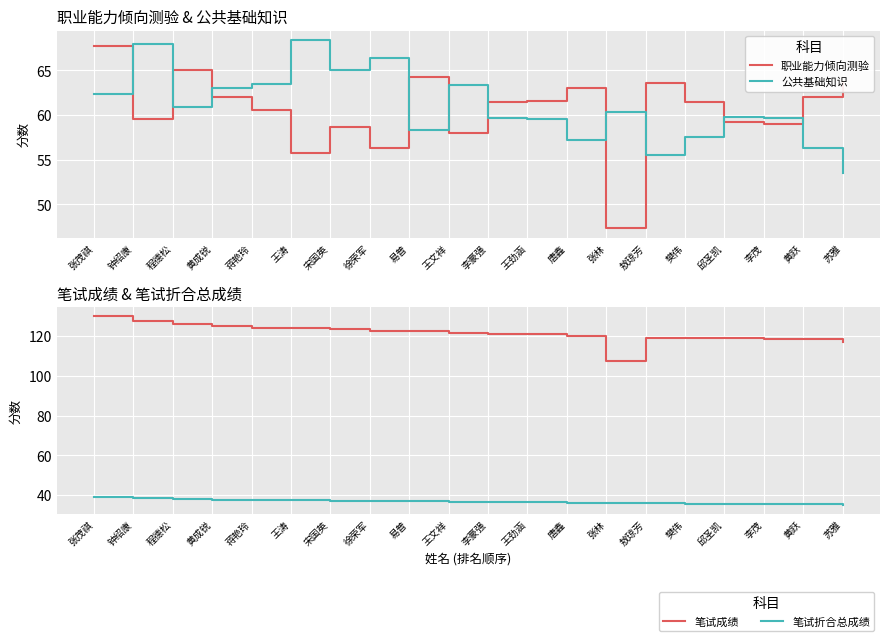

What is the difference between the highest and lowest values at 易普?

85.8